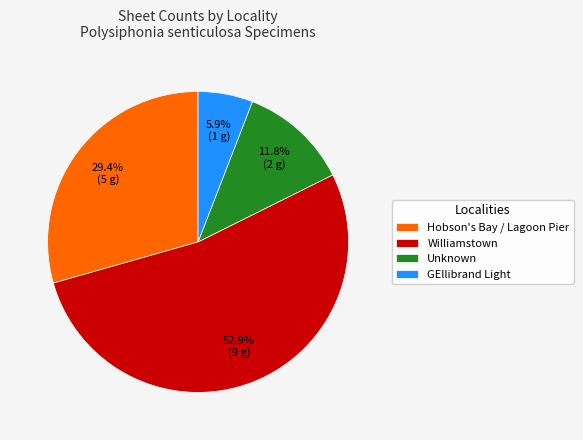

Is Williamstown the majority of the pie?

Yes